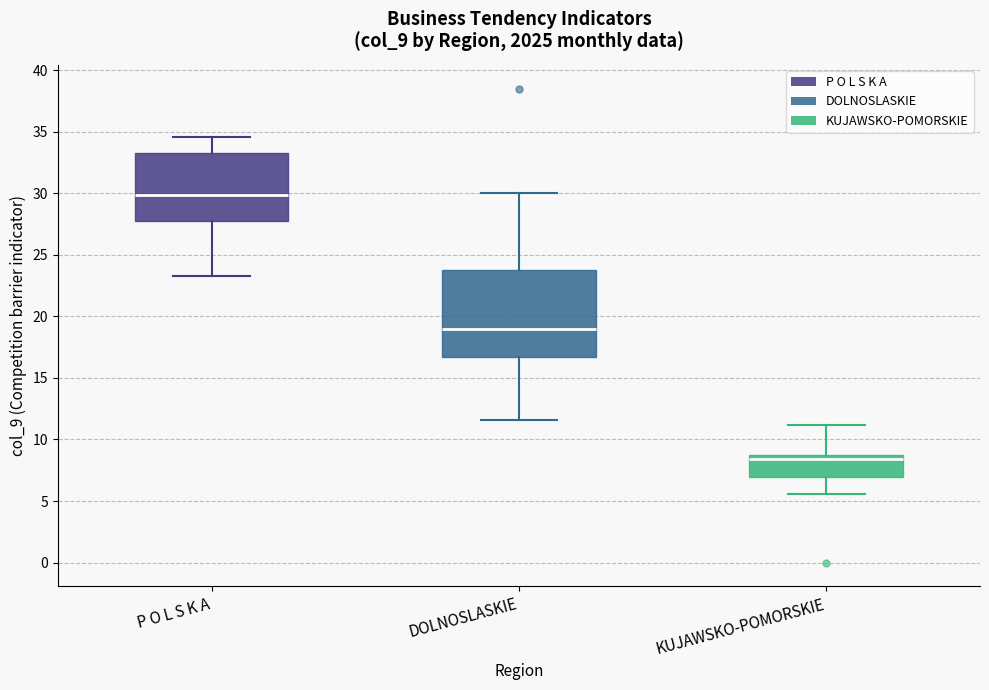

Reading left to right, read every box against the y-axis: the position of its median line, the range the box covers, and the ends of its whiskers. The values are not printed on the chart, so give them approximately, as read against the axis.

P O L S K A: median 30.0, box 28.0 to 33.0, whiskers 23.5 to 34.5
DOLNOSLASKIE: median 19.0, box 16.5 to 24.0, whiskers 11.5 to 30.0
KUJAWSKO-POMORSKIE: median 8.5, box 7.0 to 9.0, whiskers 5.5 to 11.0